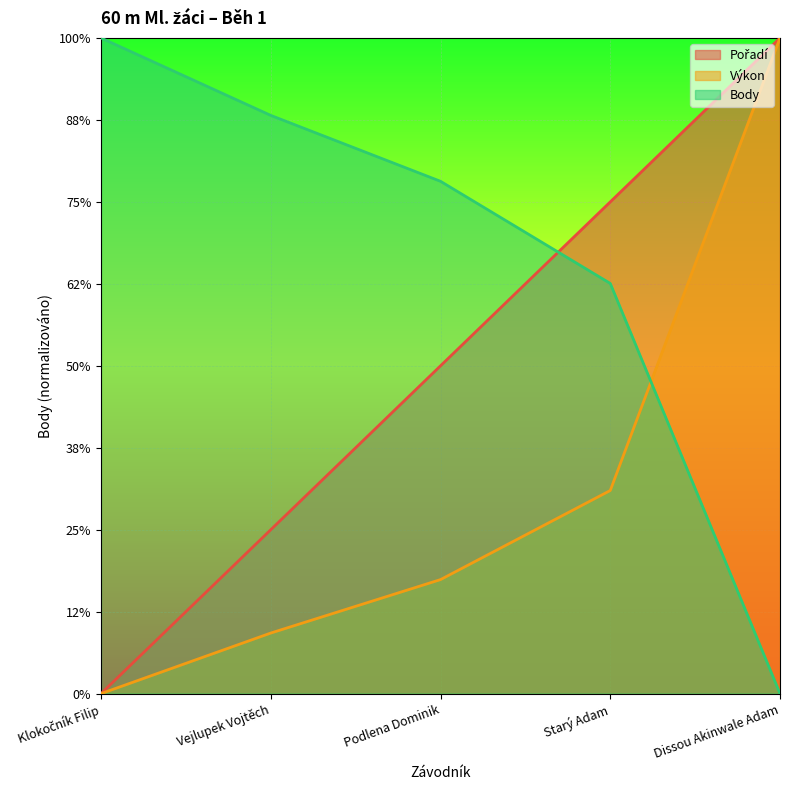

True or false: Body has a value of 319.4 at Dissou Akinwale Adam.

False